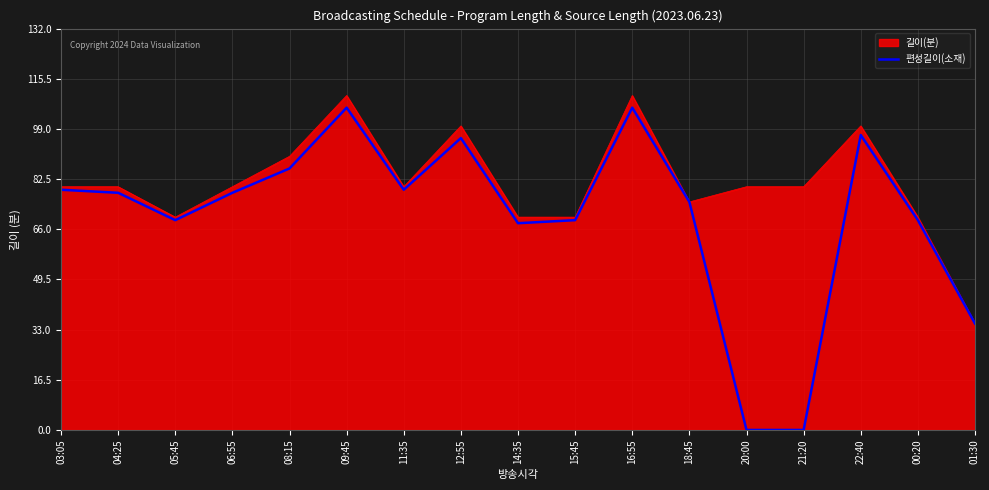

What is the highest value of the 길이(분) series?

110